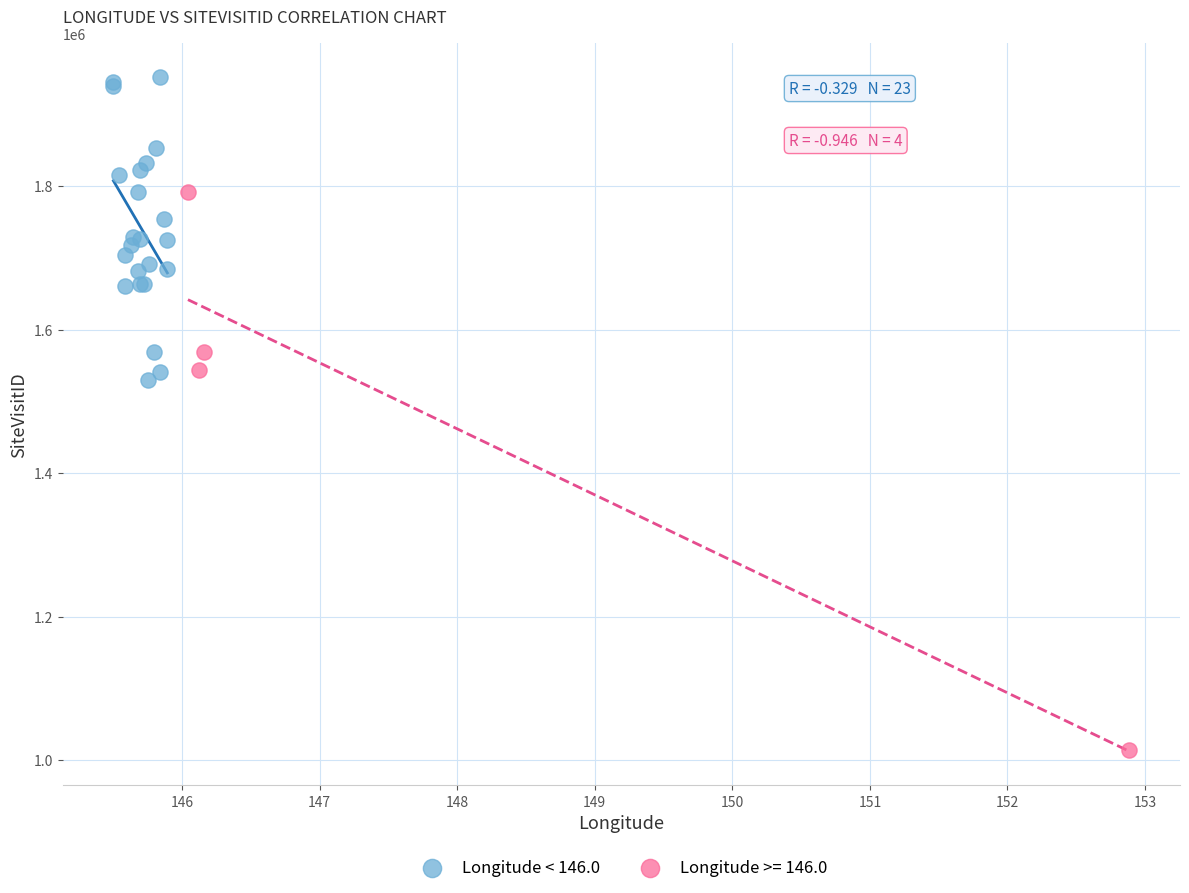

Which series reaches the minimum Y coordinate?

Longitude >= 146.0